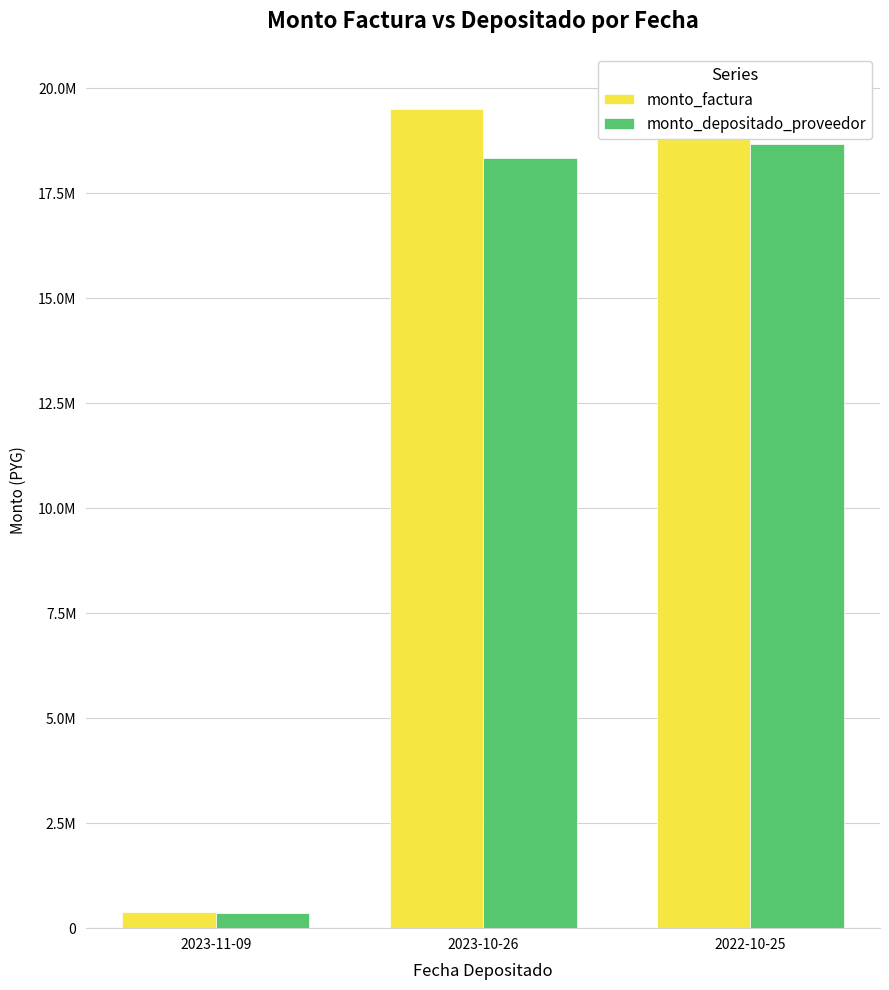

Rank the series by their average value, from lowest to highest.

monto_depositado_proveedor, monto_factura